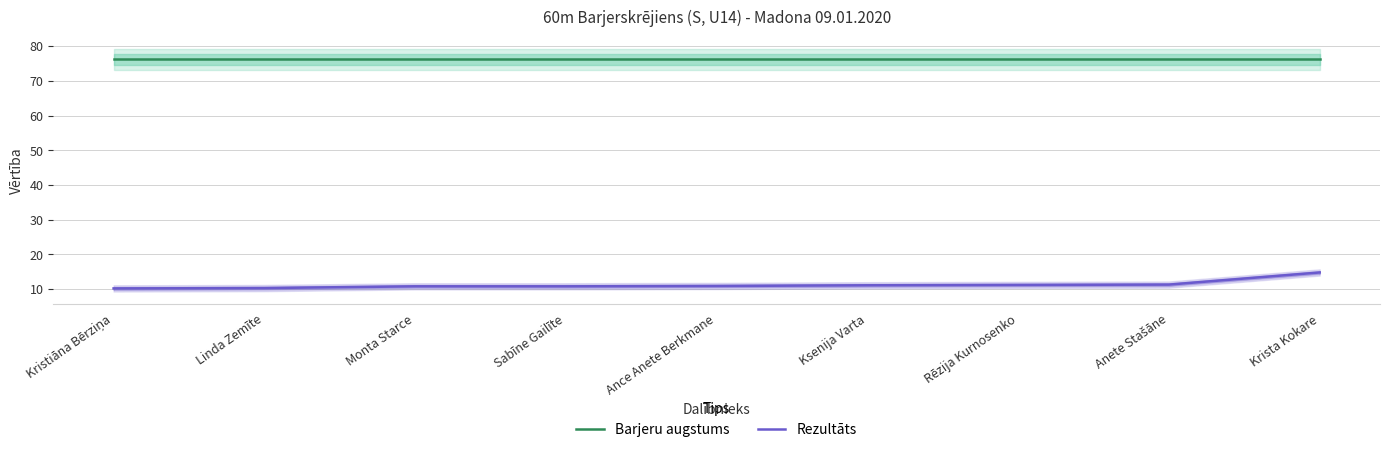

What is the maximum value for Rezultāts?

14.8